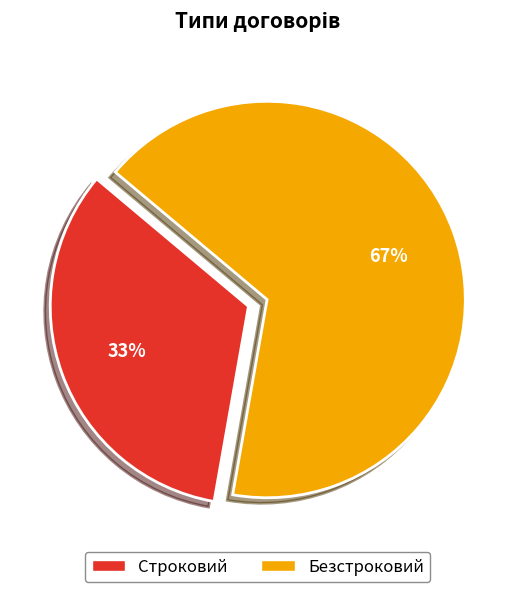

Which slice is the largest?

Безстроковий